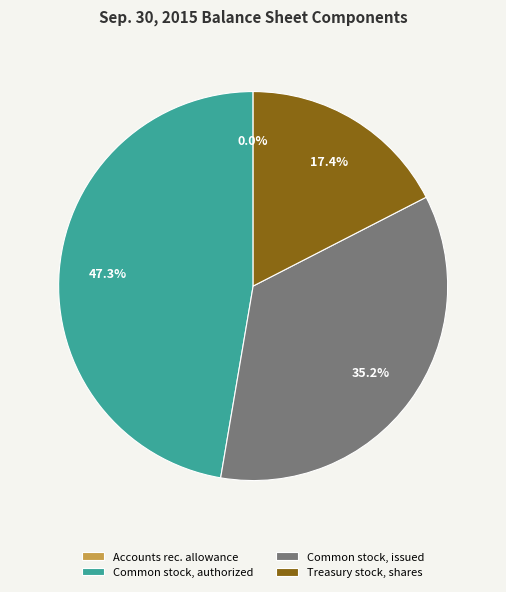

Combined, what portion of the pie is Treasury stock, shares and Common stock, issued?

52.7%